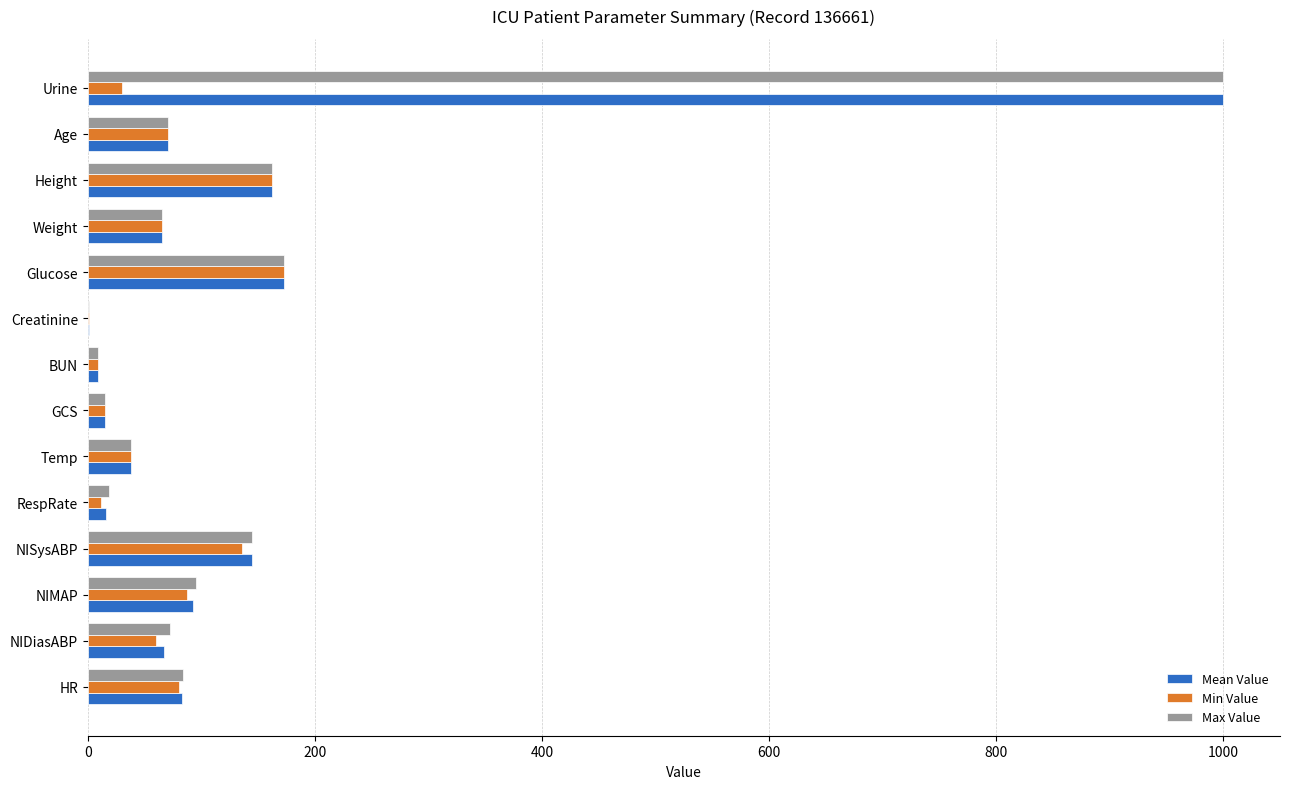

What is the maximum value for Max Value?

1000.0